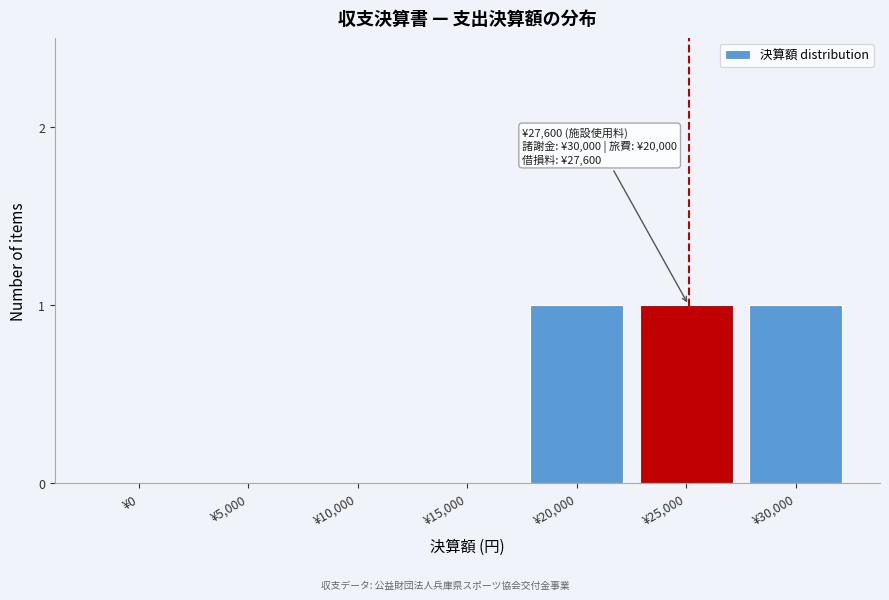

Reading right to left, extract all data points from this chart.

¥30,000=1	¥25,000=1	¥20,000=1	¥15,000=0	¥10,000=0	¥5,000=0	¥0=0